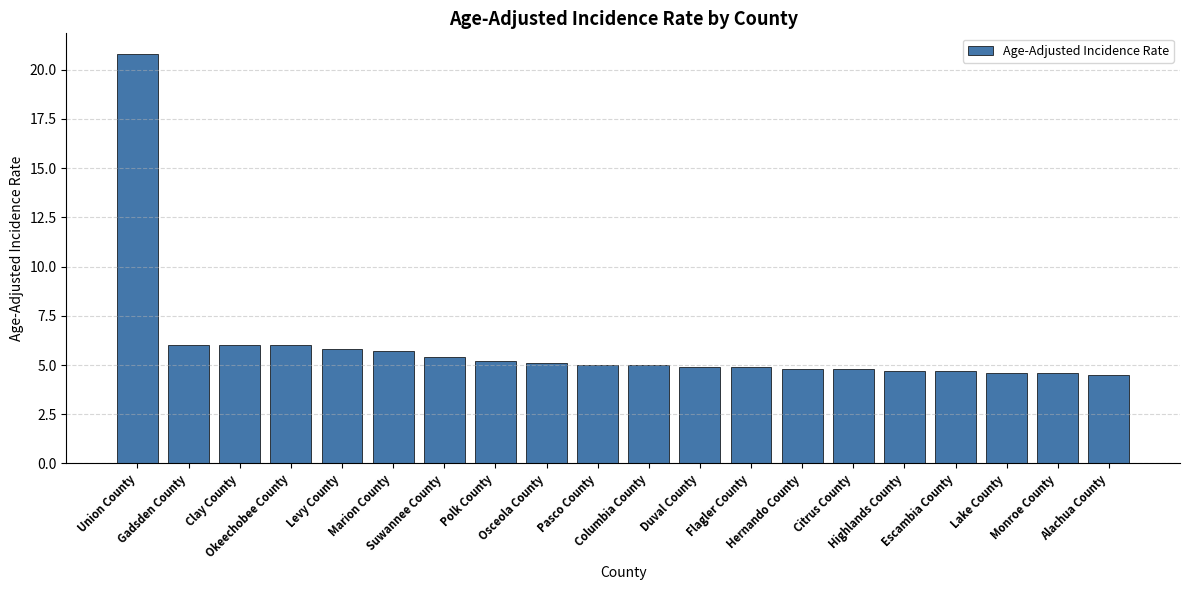

What is the average value?

5.9